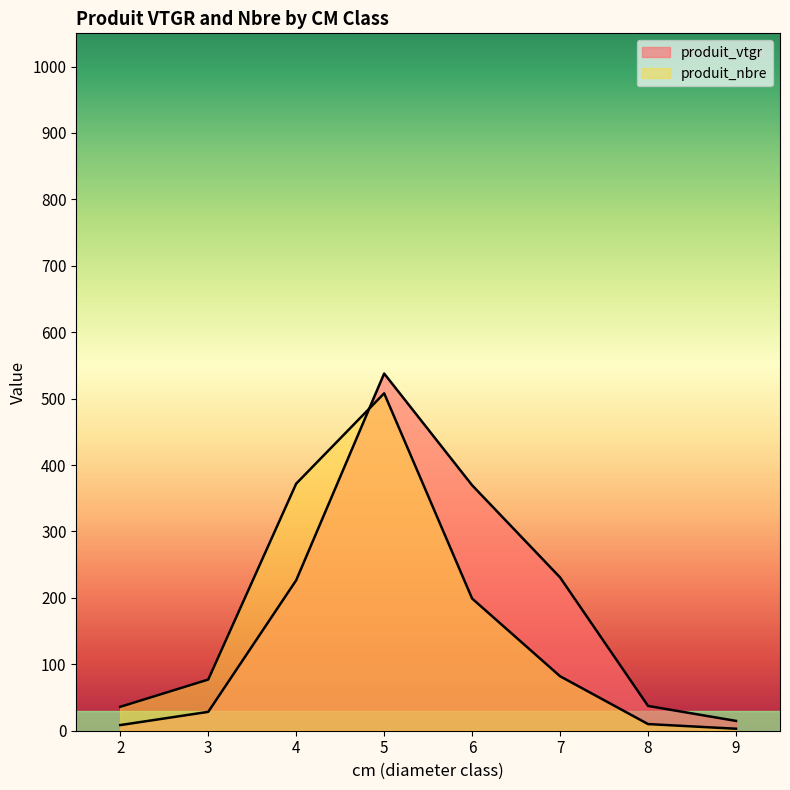

Count the number of data series in this chart.

2